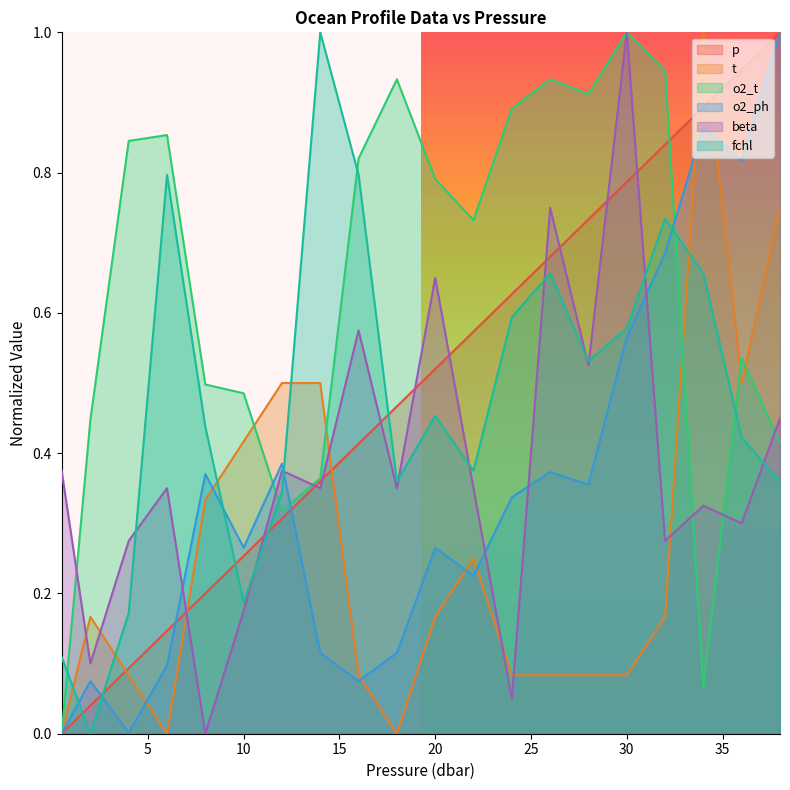

What are all the series names shown in the legend?

p, t, o2_t, o2_ph, beta, fchl